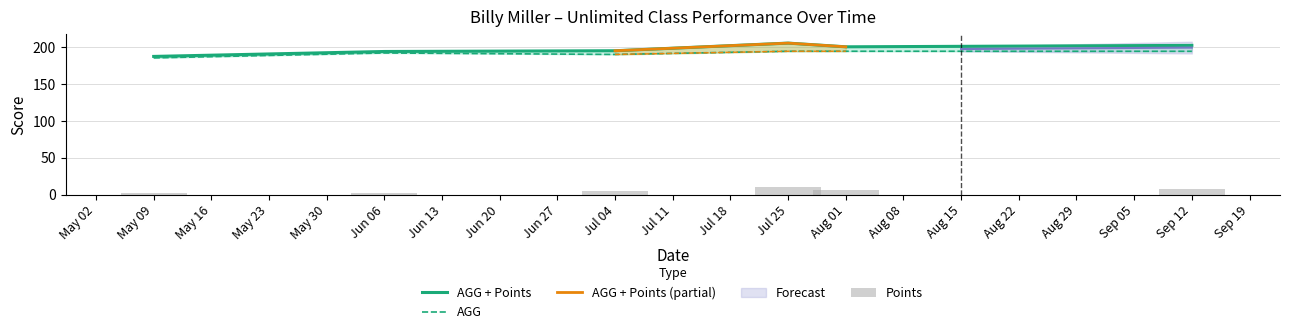

Does the chart contain stacked bars?

No